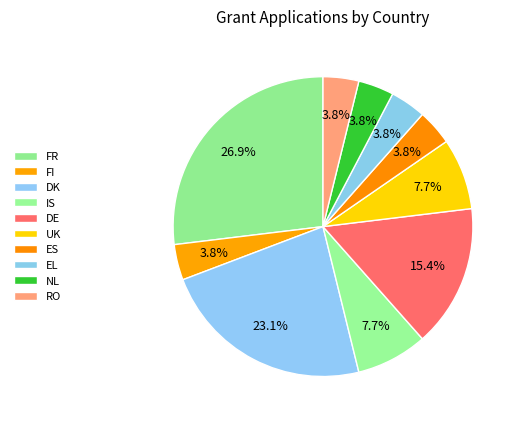

To the nearest percent, what percentage of the pie is EL?

4%